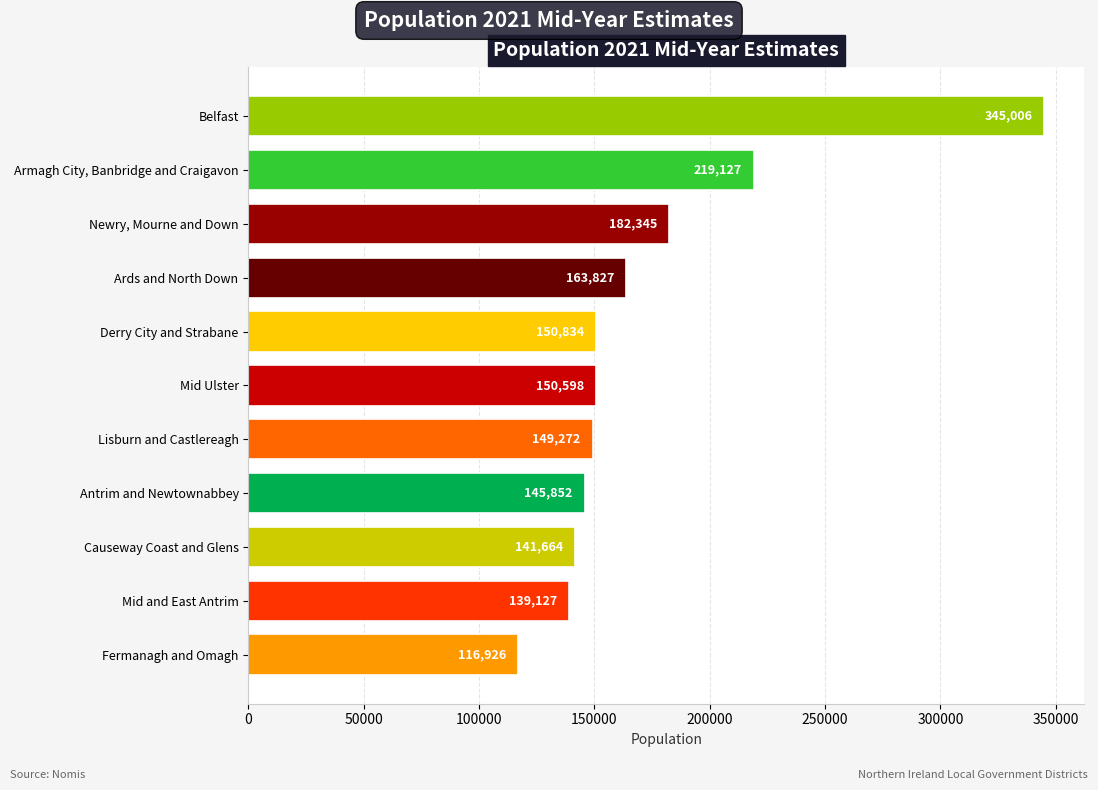

What is the sum of the values at Mid Ulster and Derry City and Strabane?

301432